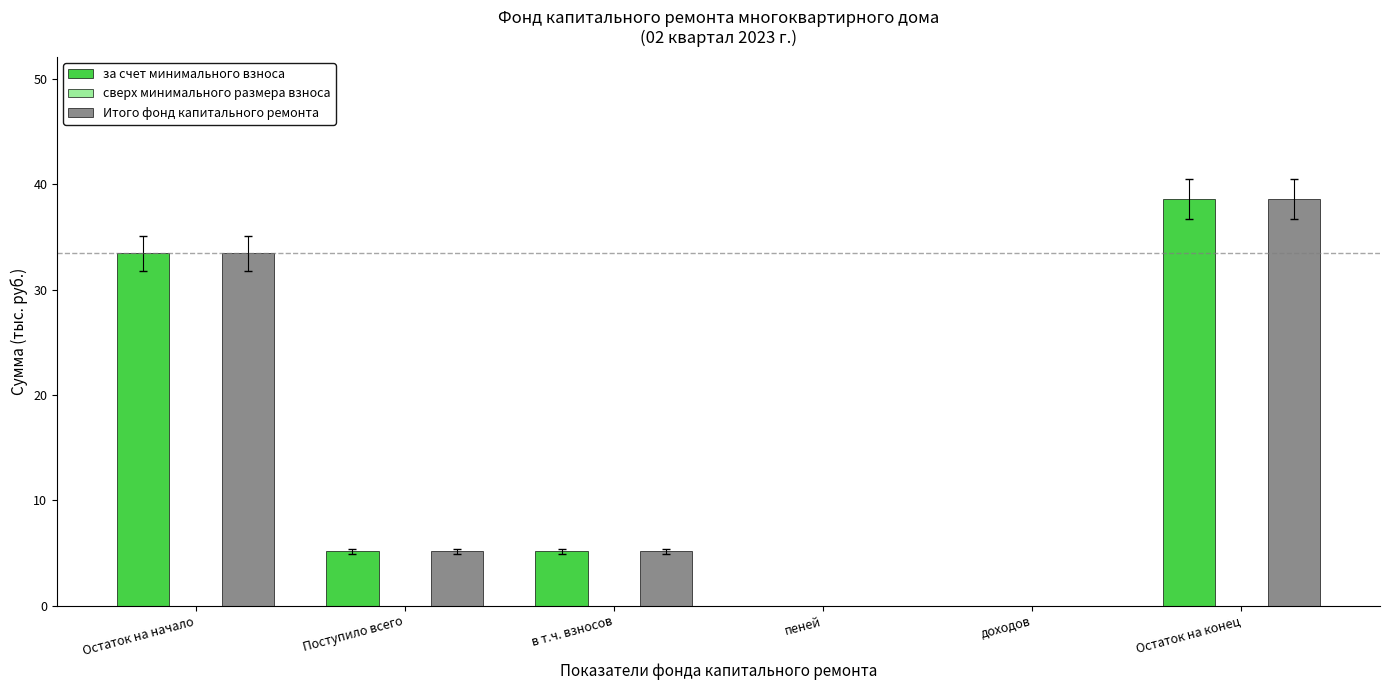

What value does the за счет минимального взноса series have at в т.ч. взносов?

5.2